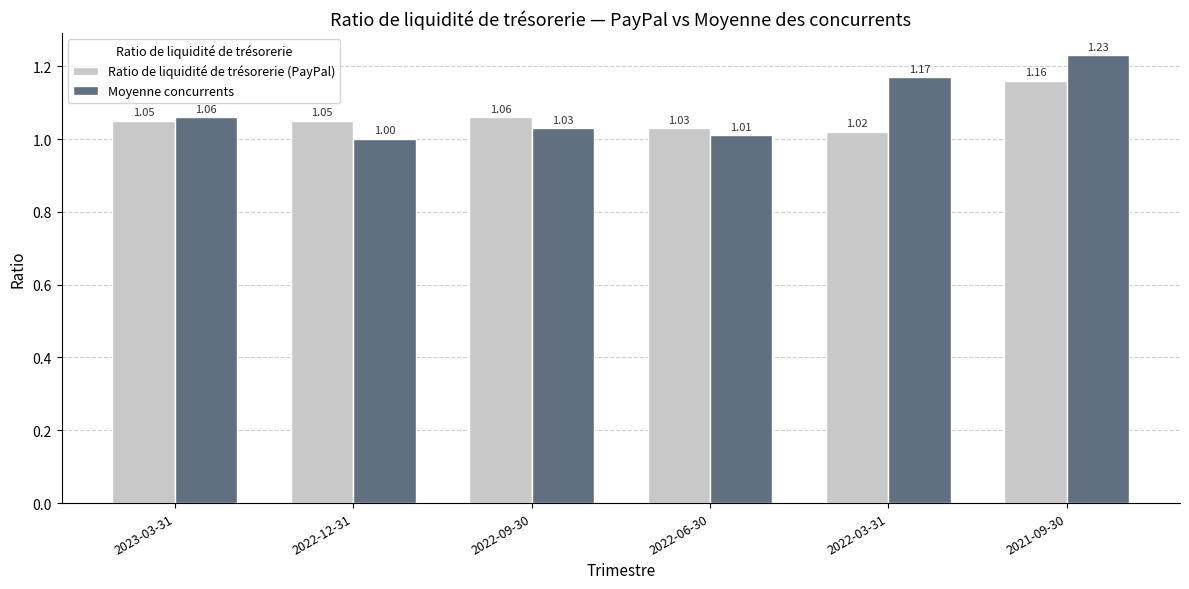

Is the value of Ratio de liquidité de trésorerie (PayPal) at 2021-09-30 greater than the value of Moyenne concurrents at 2022-06-30?

Yes